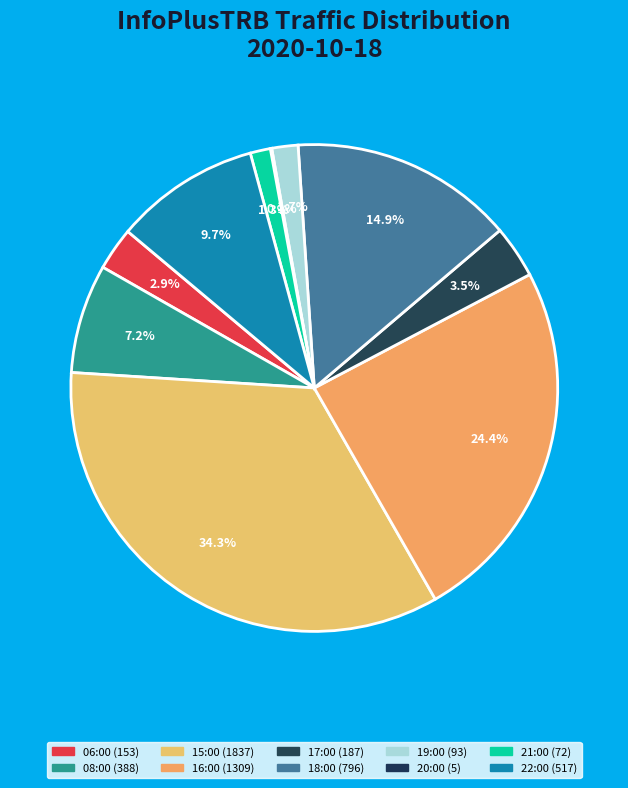

Which slice is the largest?

15:00